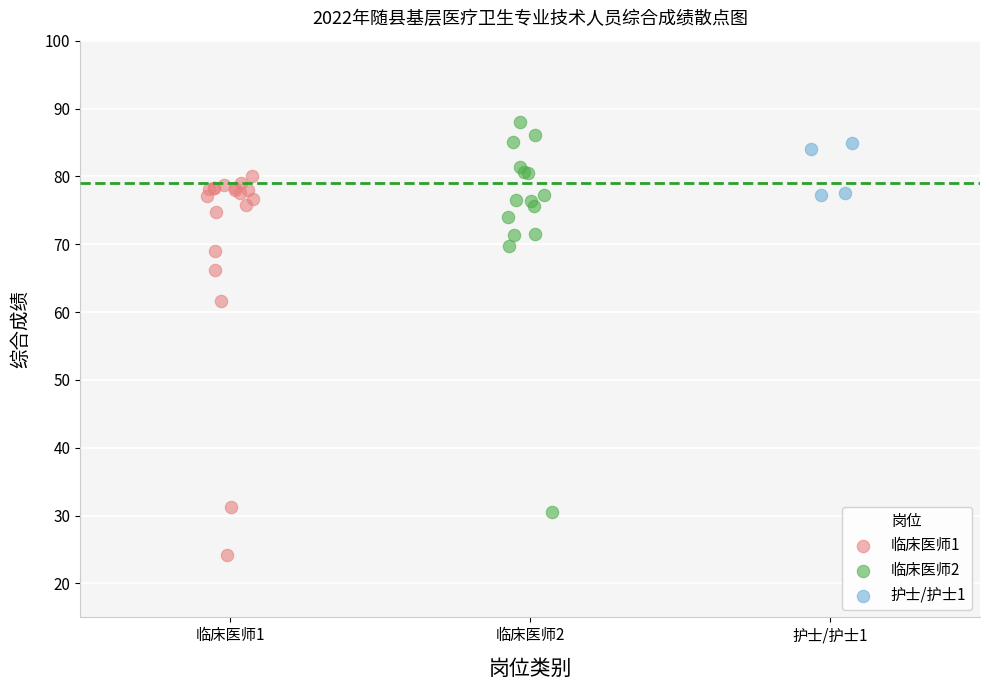

Which series reaches the minimum Y coordinate?

临床医师1